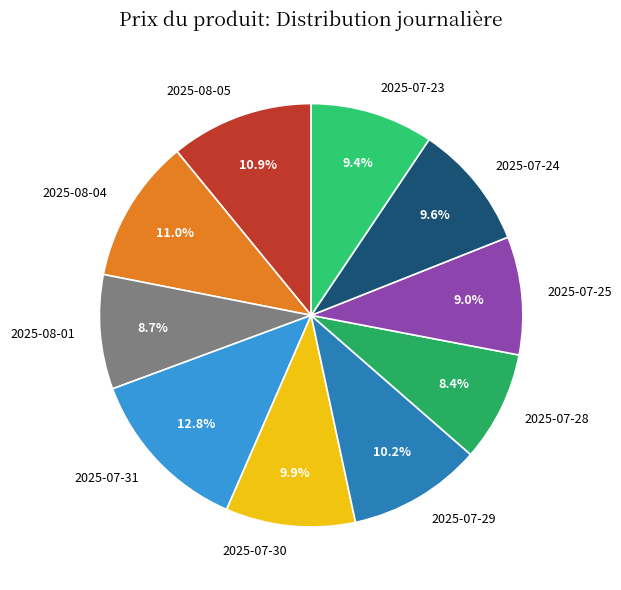

How many segments does this pie chart have?

10